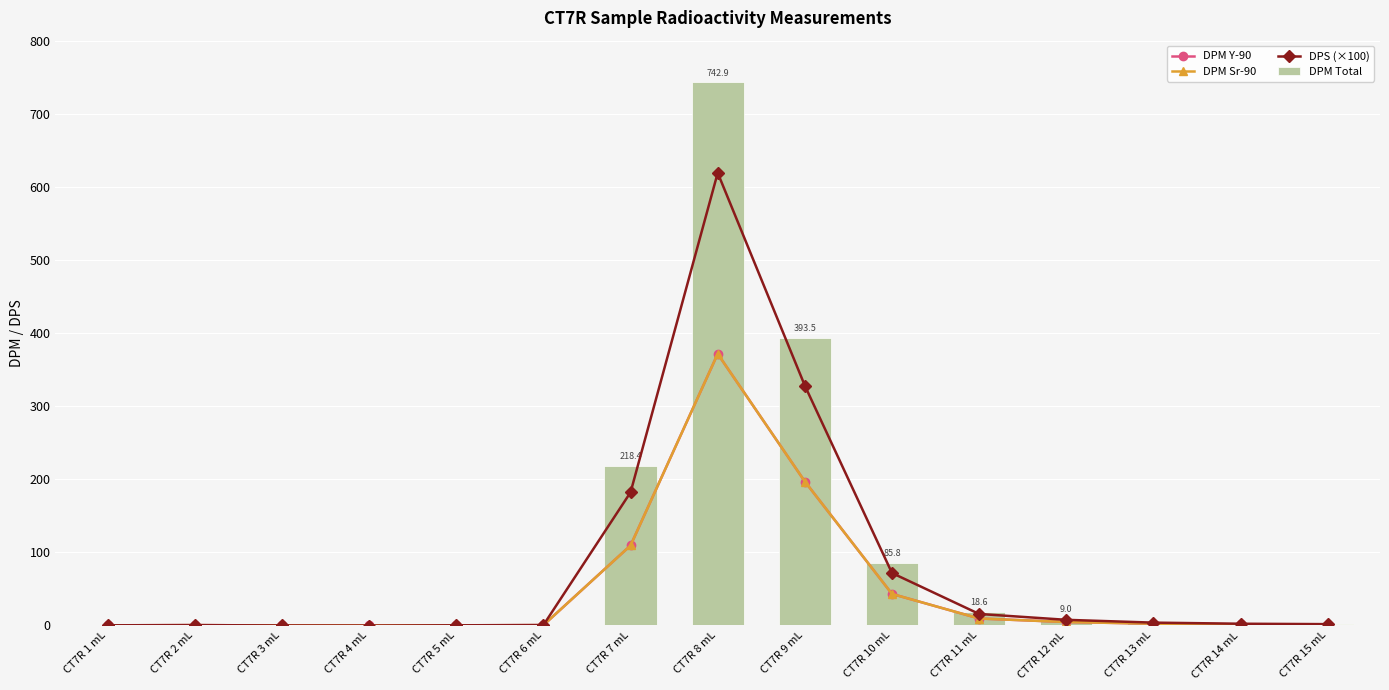

Is it true that DPS (×100) equals -0.7 at CT7R 4 mL?

False